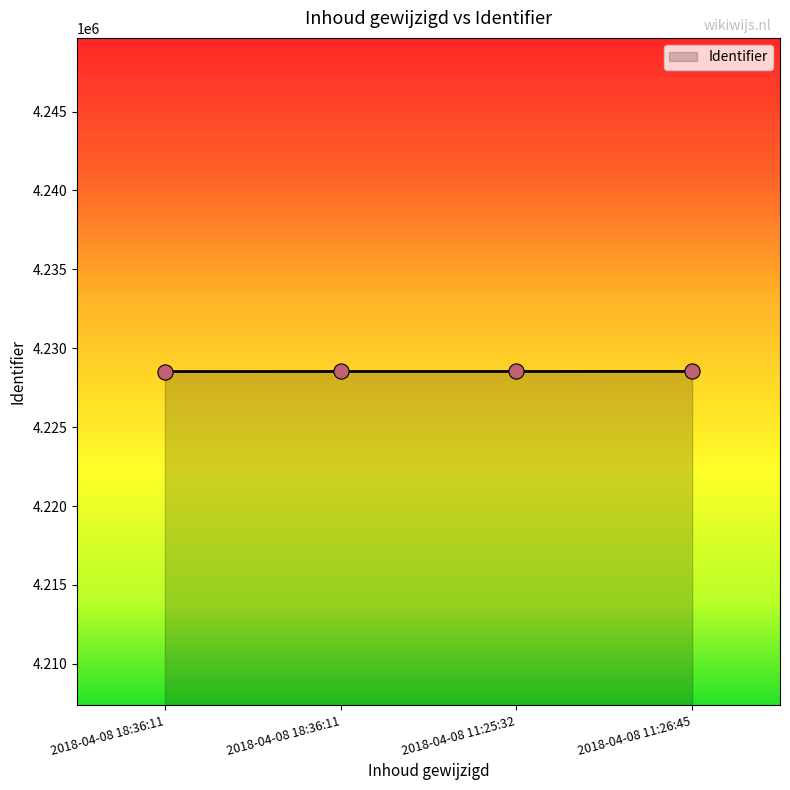

What is the ratio of the value at 2018-04-08 11:26:45 to the value at 2018-04-08 18:36:11?

1.0